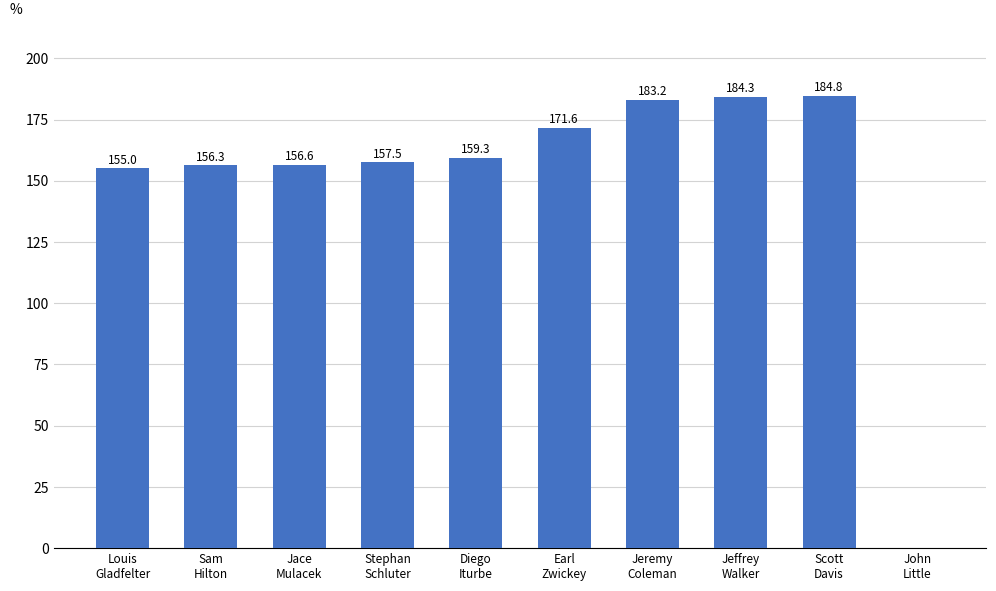

Which category has the highest value across all series?

Scott
Davis